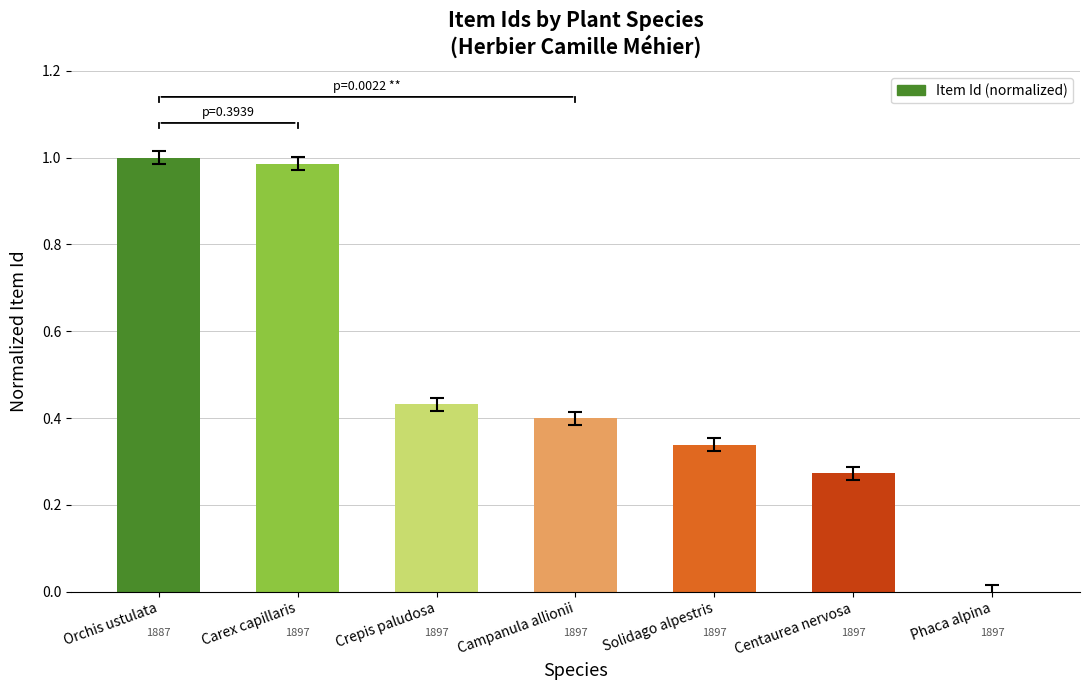

What is the sum of all values?

3.4